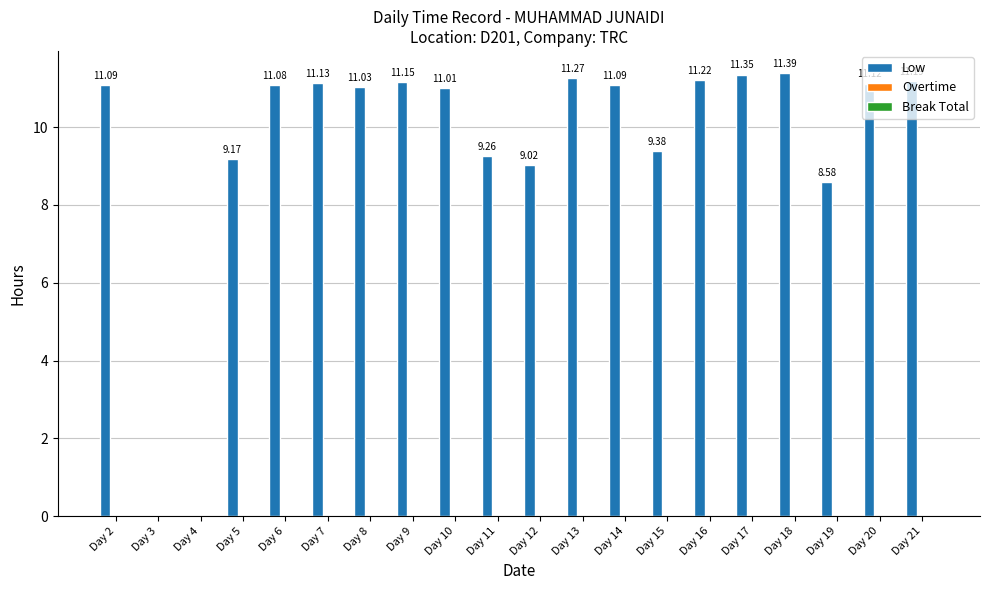

What is the ratio of the value at Day 20 to the value at Day 17?

1.0